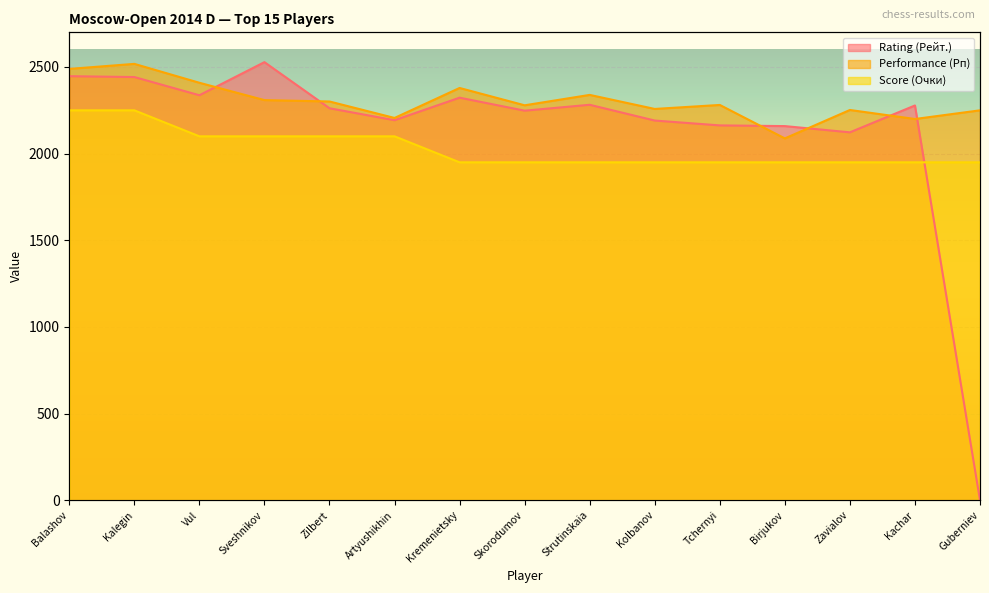

What position from the left is Kalegin?

2